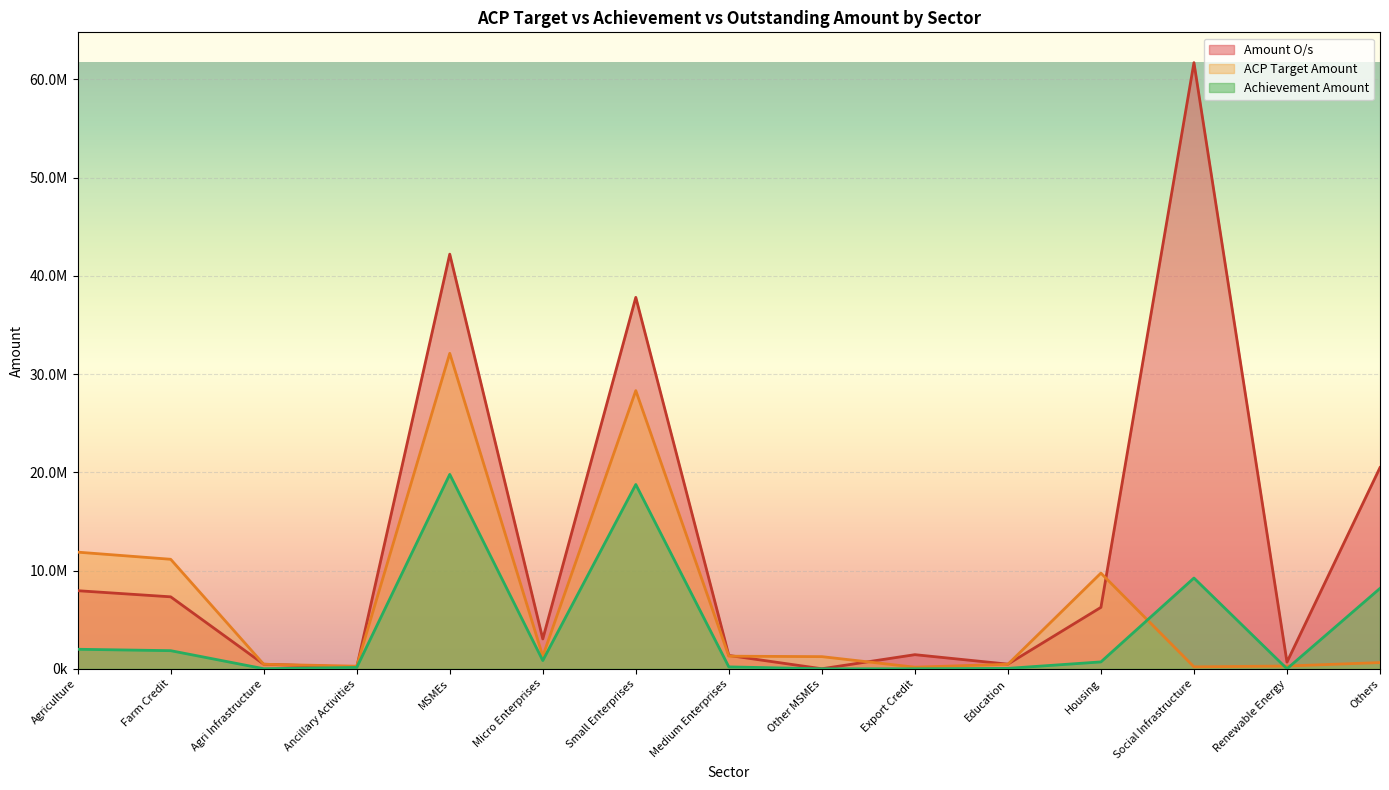

What are all the series names shown in the legend?

Amount O/s, ACP Target Amount, Achievement Amount